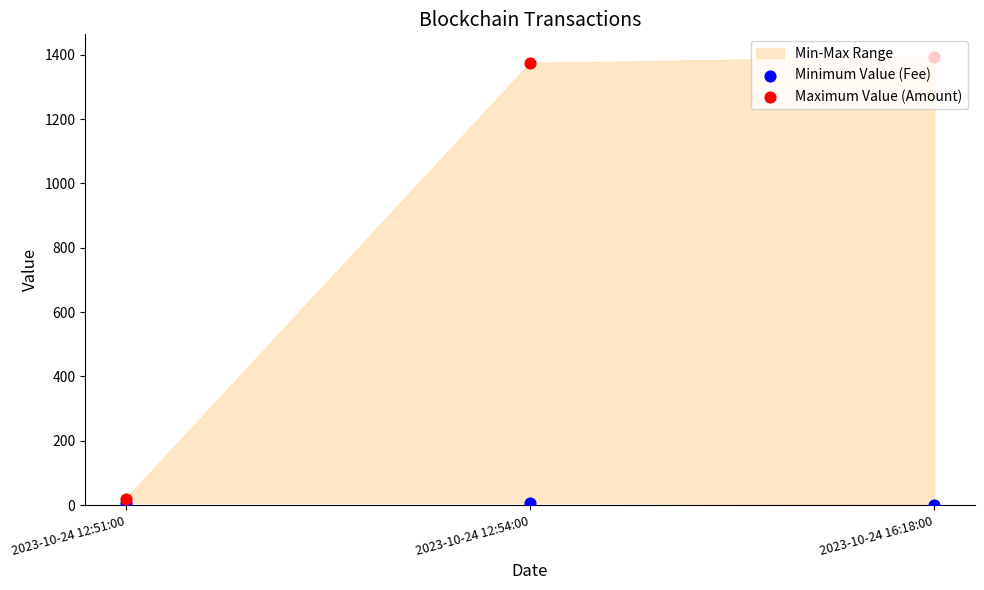

Which series contains the lowest Y value?

Minimum Value (Fee)